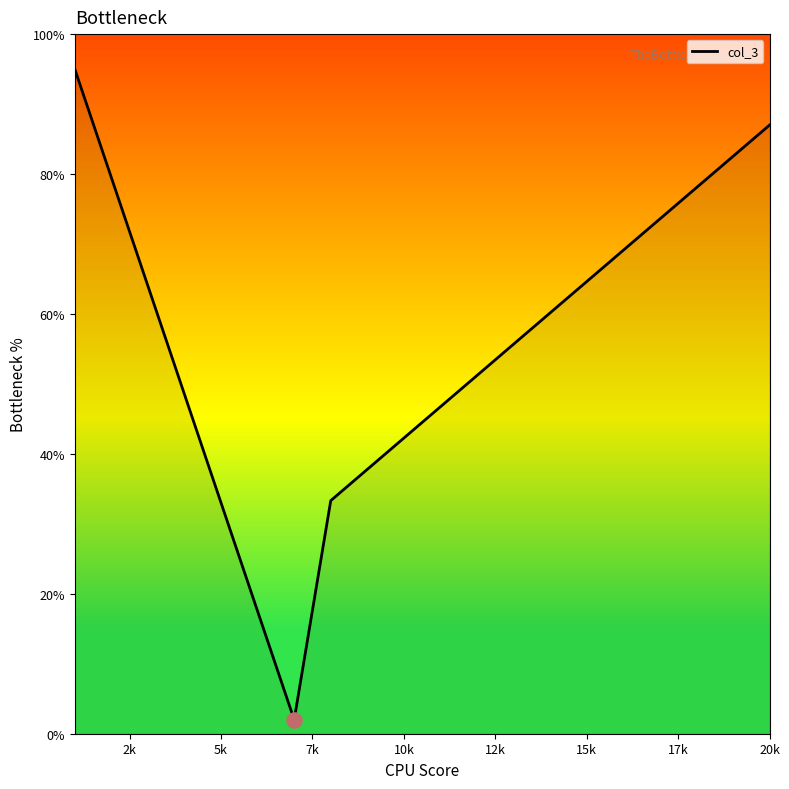

What is the greatest value displayed?

95.0